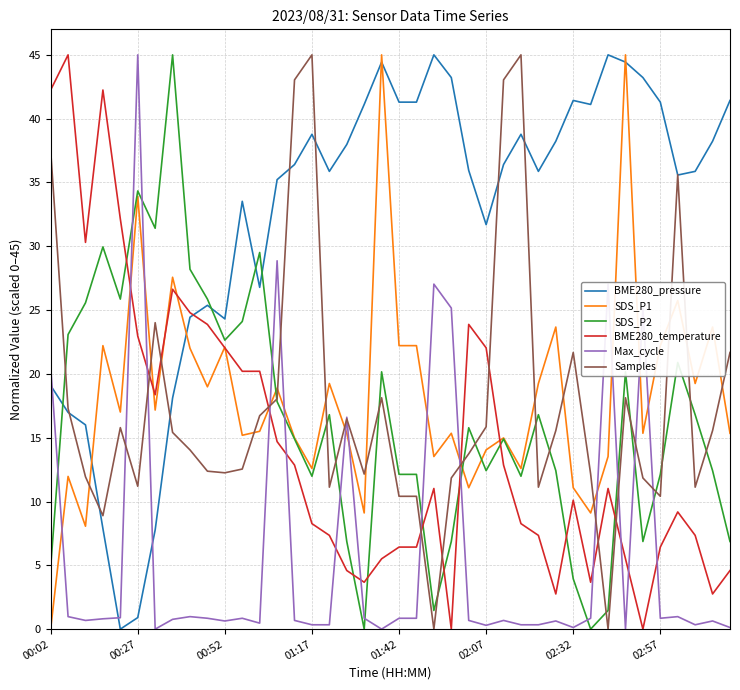

What is the maximum value shown in the chart?

45.0